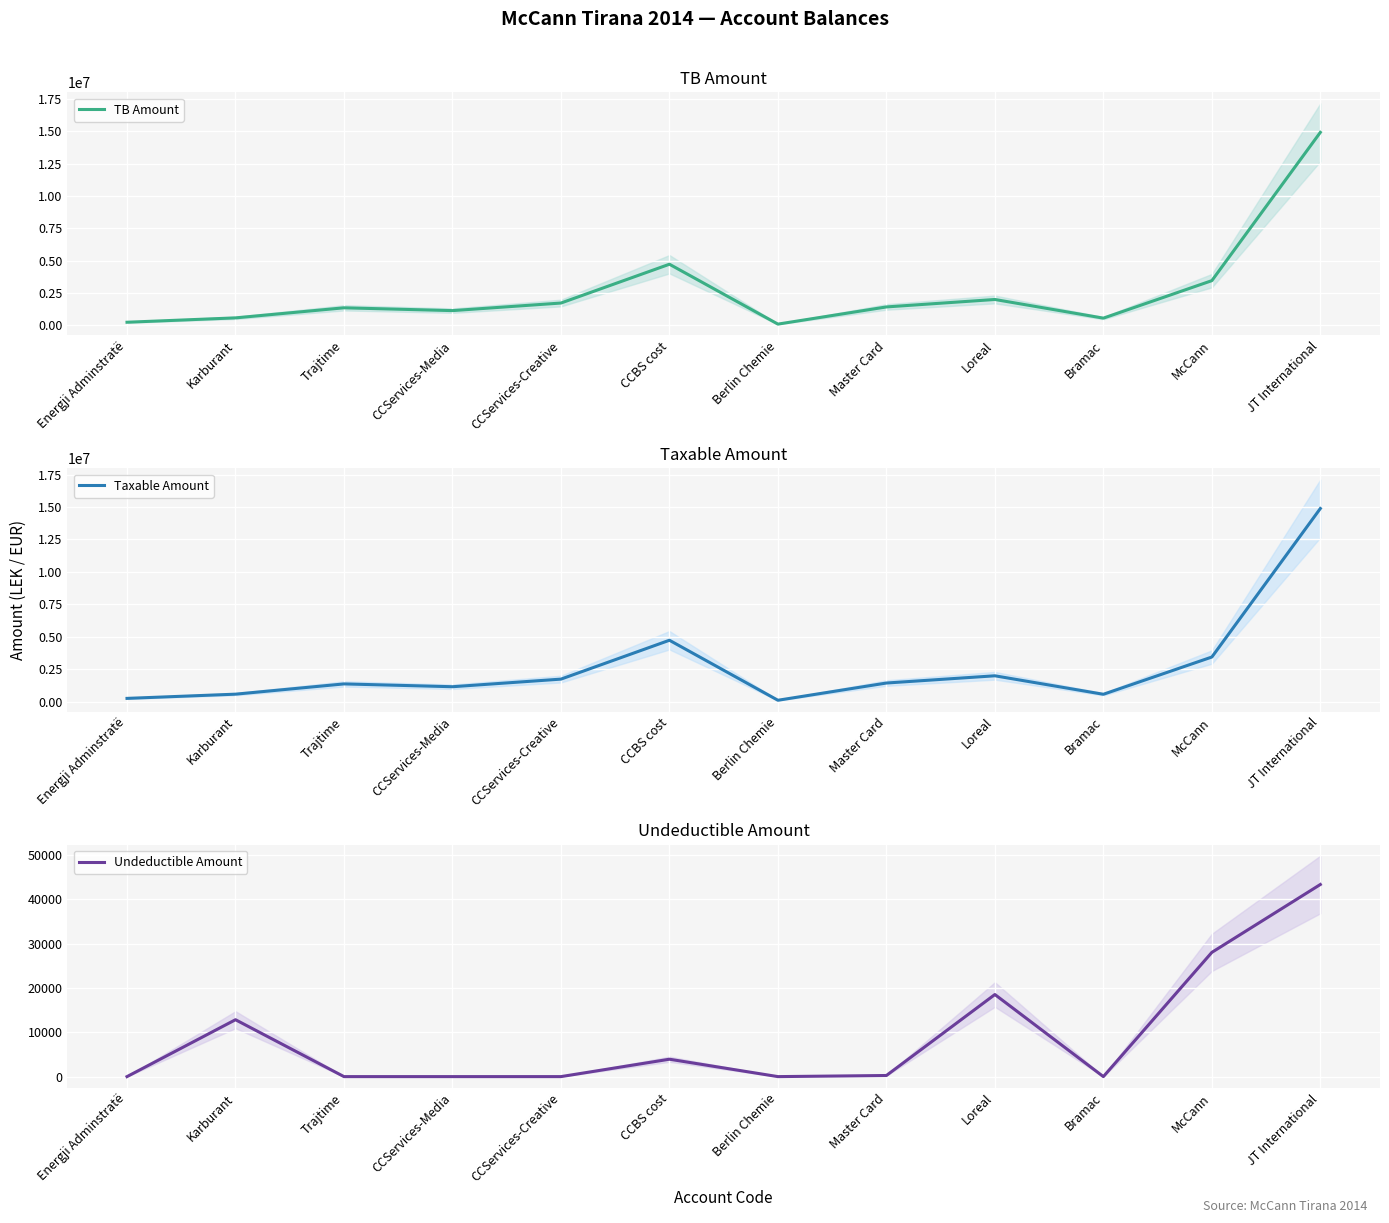

What value does the Undeductible Amount series have at Karburant?

12822